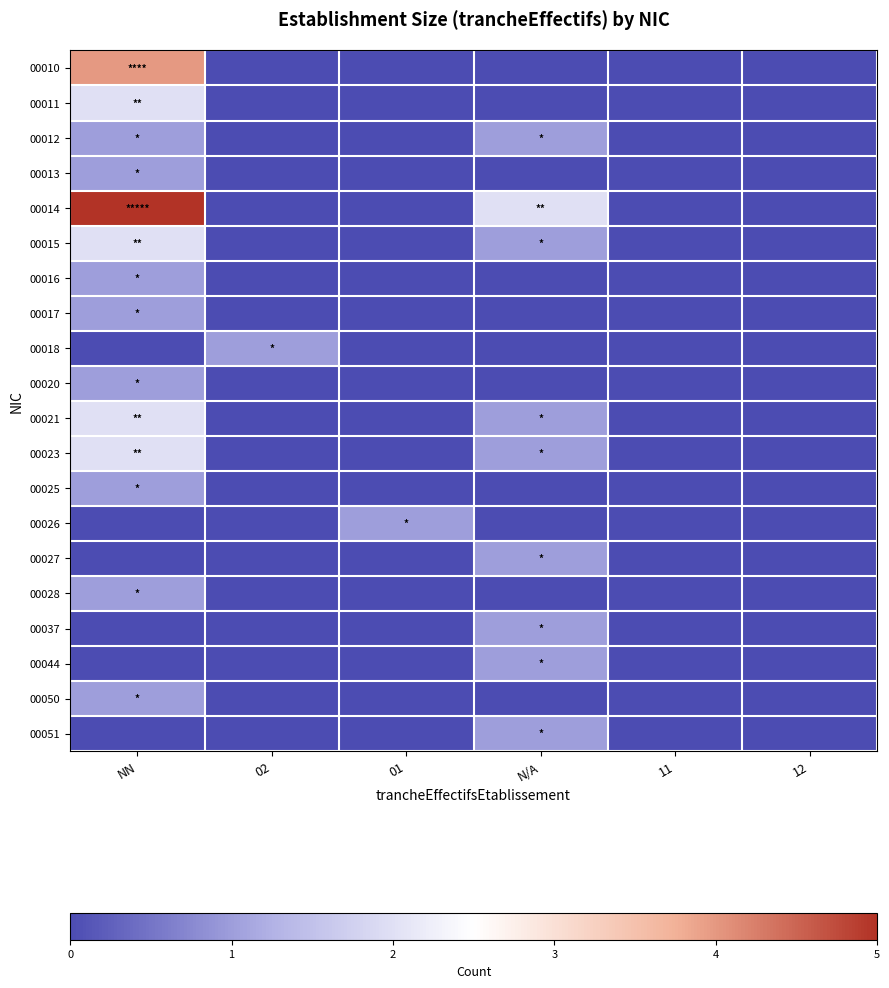

Which has a higher value, 12 or N/A?

12